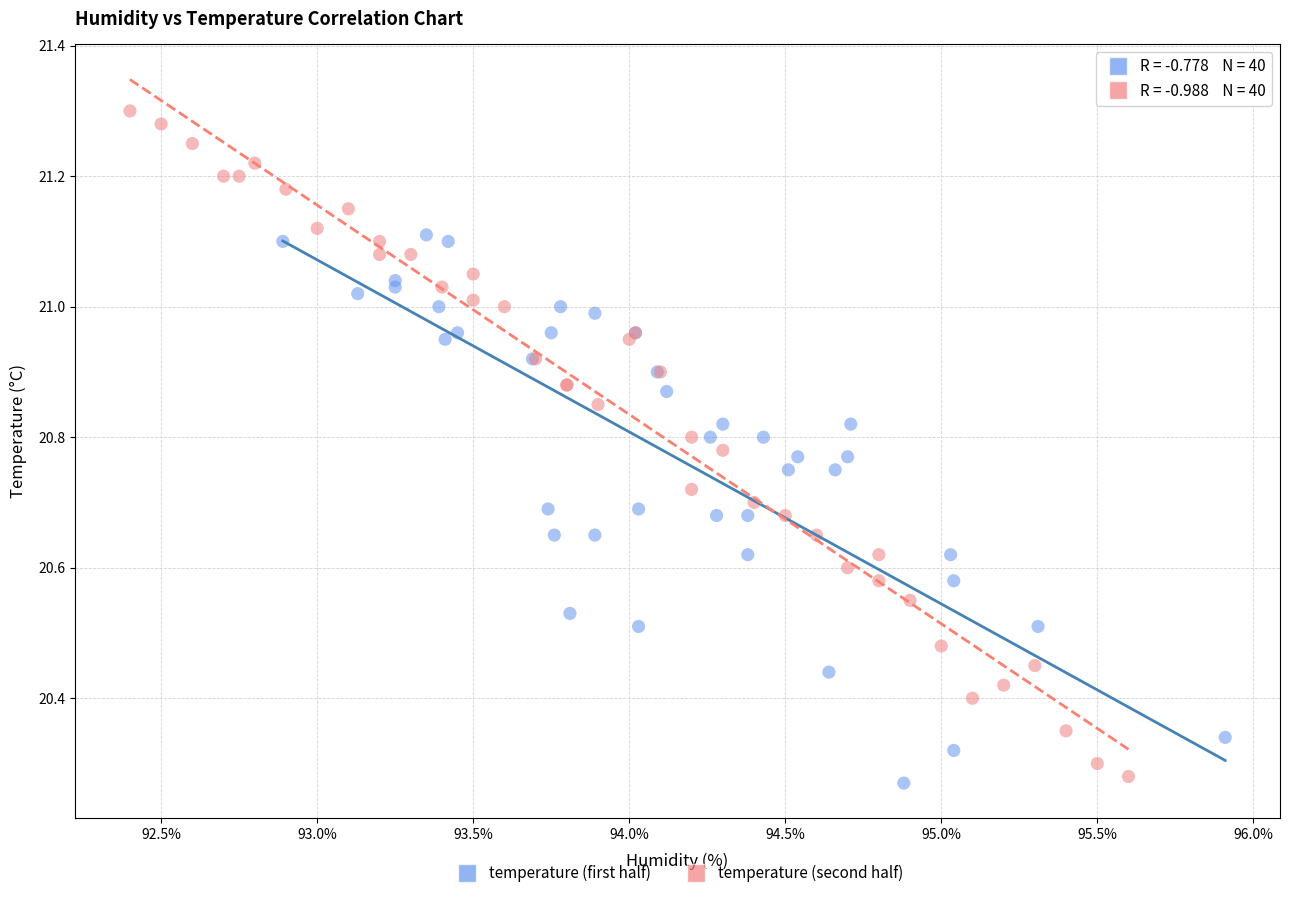

Which series has the widest spread of Y values?

temperature (second half)